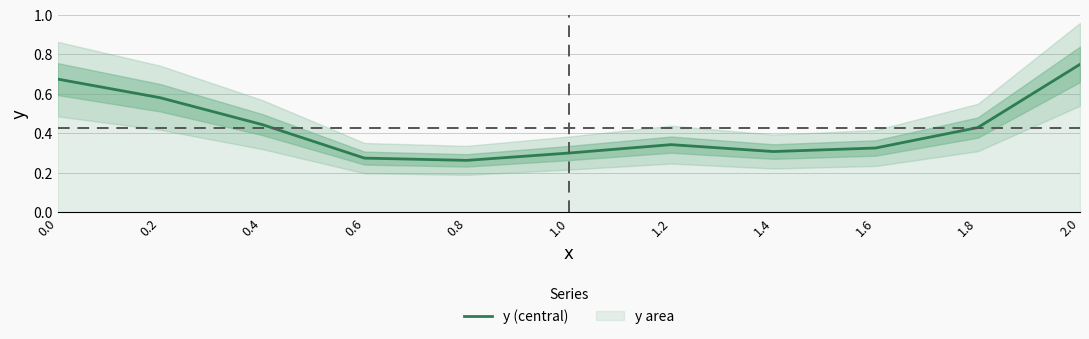

What is the average value?

0.4